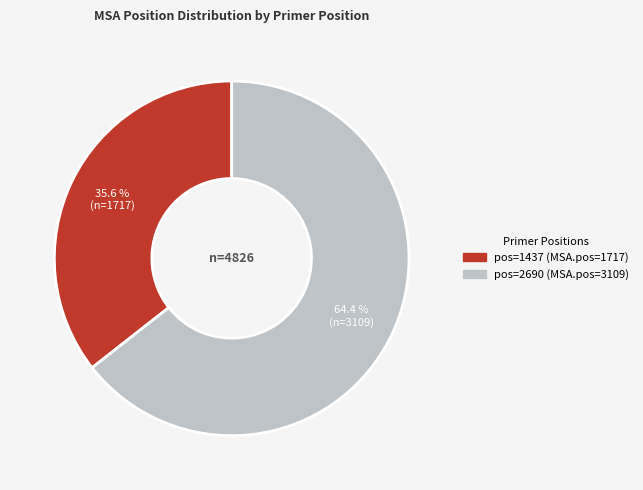

Does any single category account for the majority?

Yes